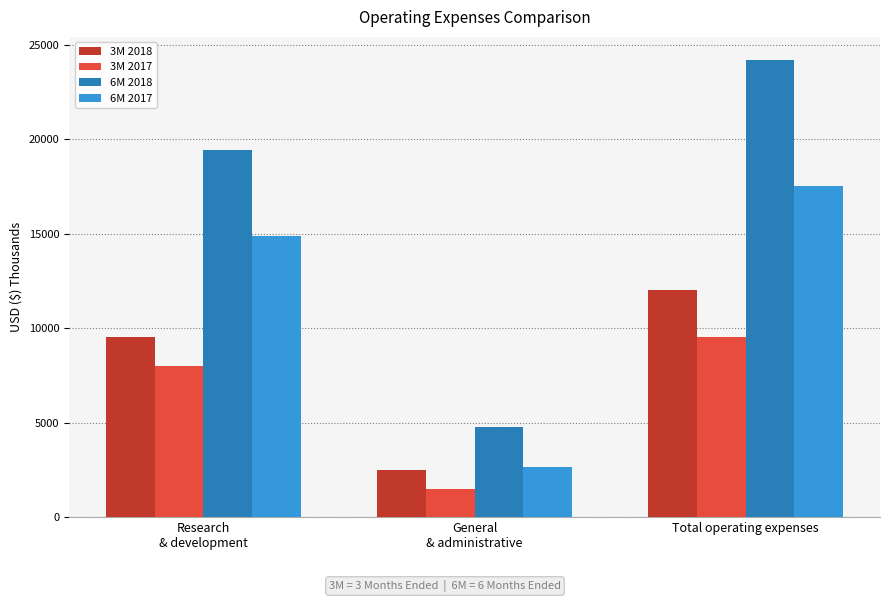

What is the label of the 1st bar from the right?

Total operating expenses